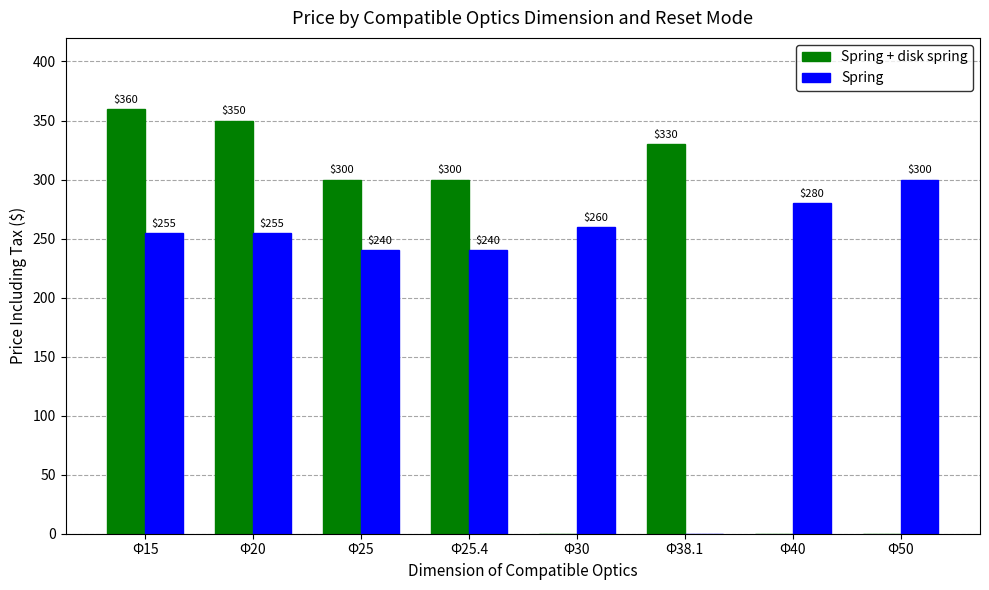

True or false: Spring has a value of 0 at Φ38.1.

True